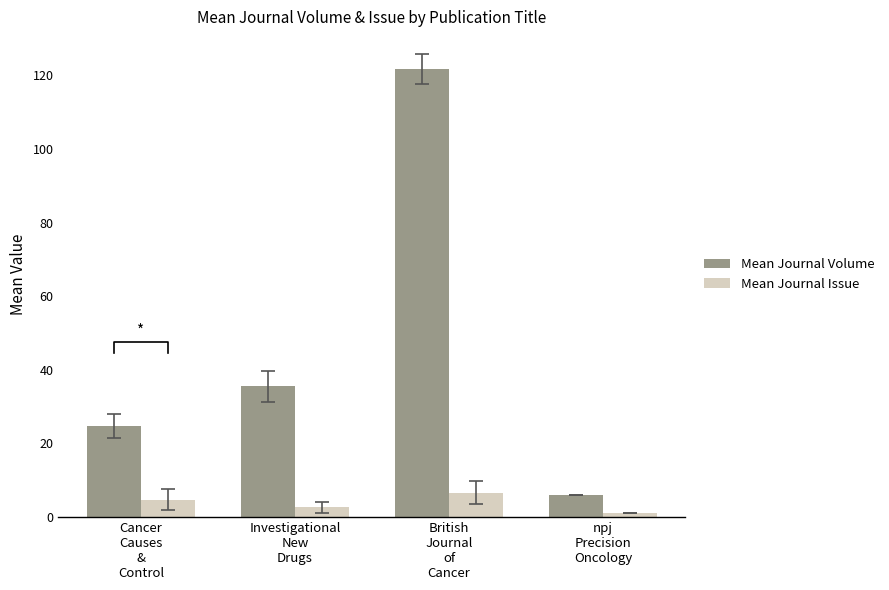

What is the difference between the maximum and second lowest values in the Mean Journal Volume series?

96.9